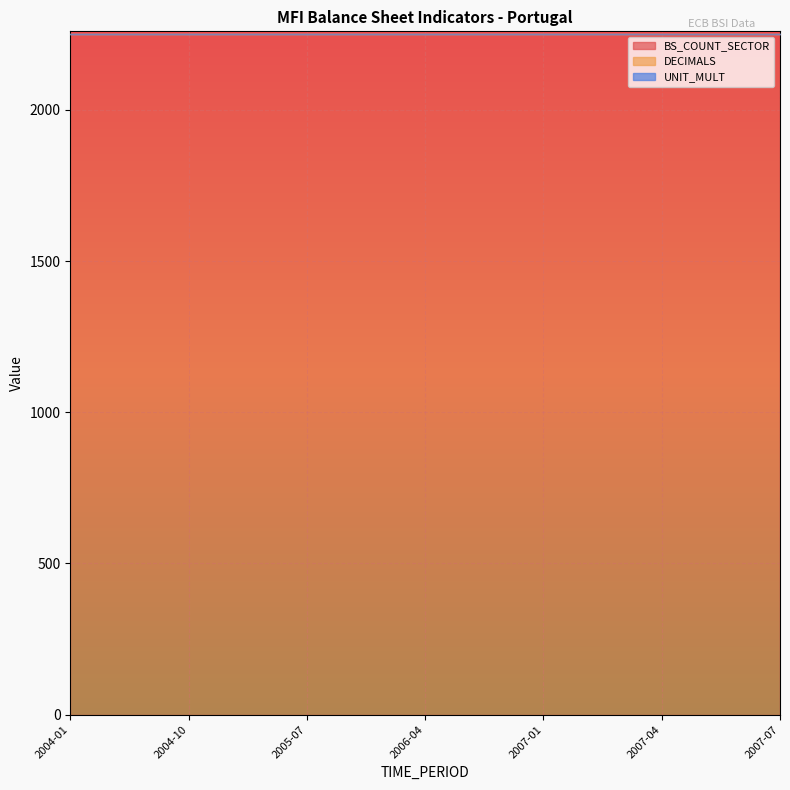

What are all the series names shown in the legend?

BS_COUNT_SECTOR, DECIMALS, UNIT_MULT